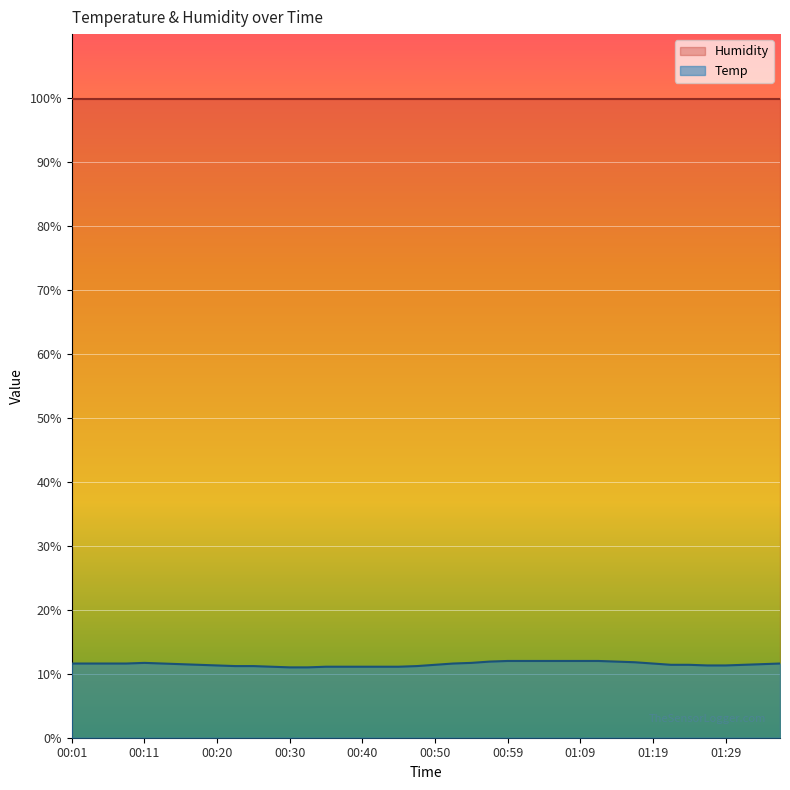

Which label corresponds to the smallest value in the chart?

00:30